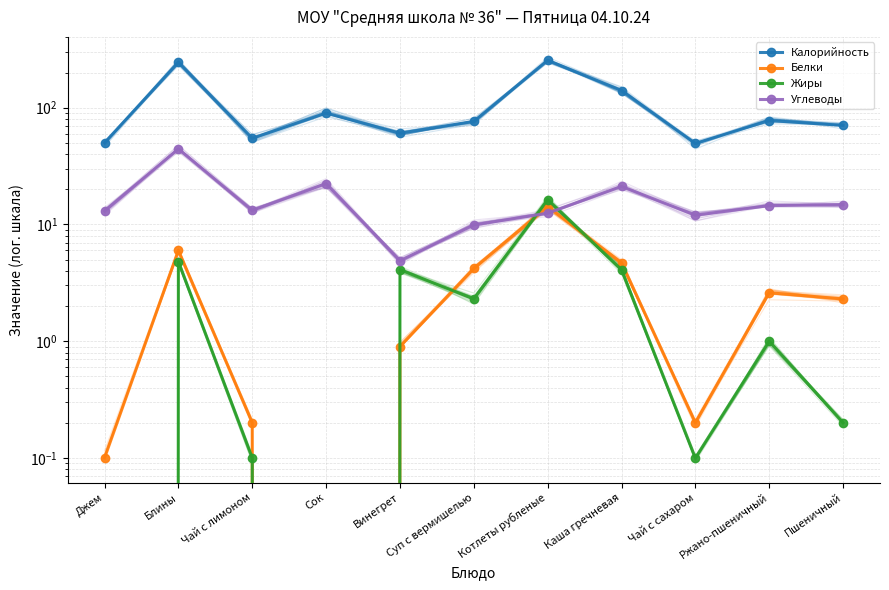

Is the value of Калорийность at Чай с лимоном greater than the value of Белки at Джем?

Yes